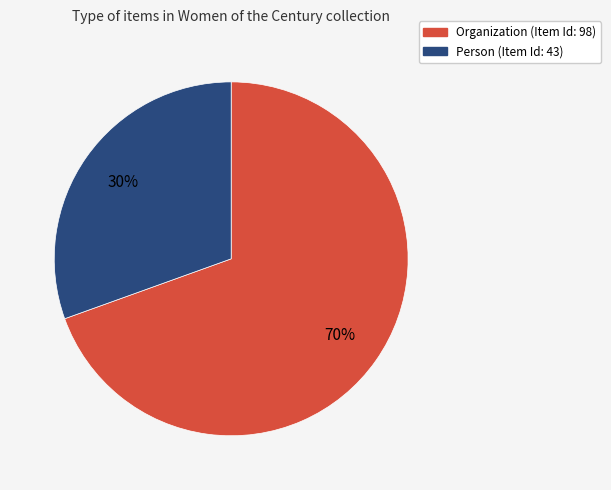

How many segments does this pie chart have?

2